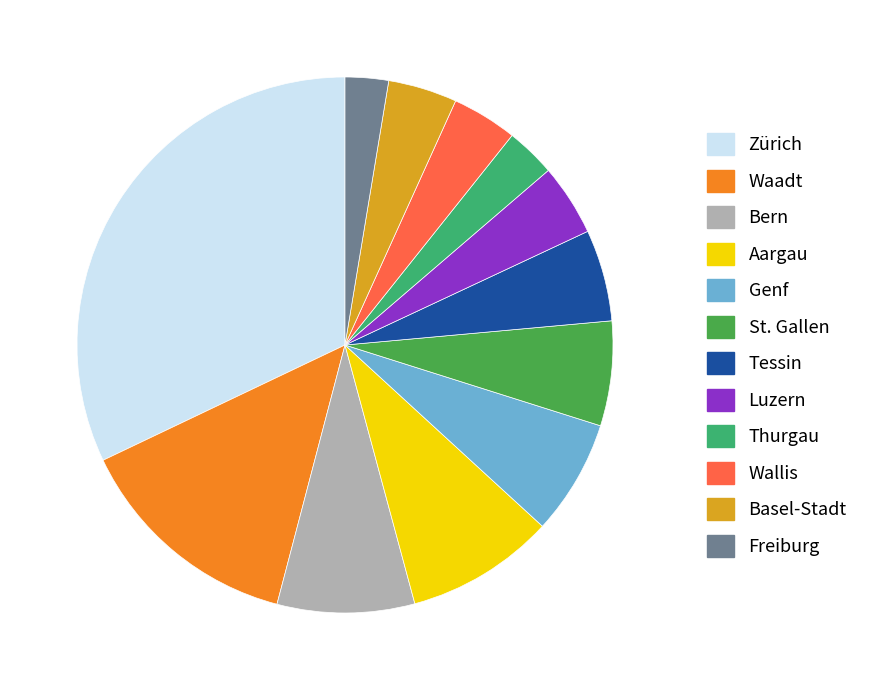

Which has a higher value, Freiburg or Aargau?

Aargau